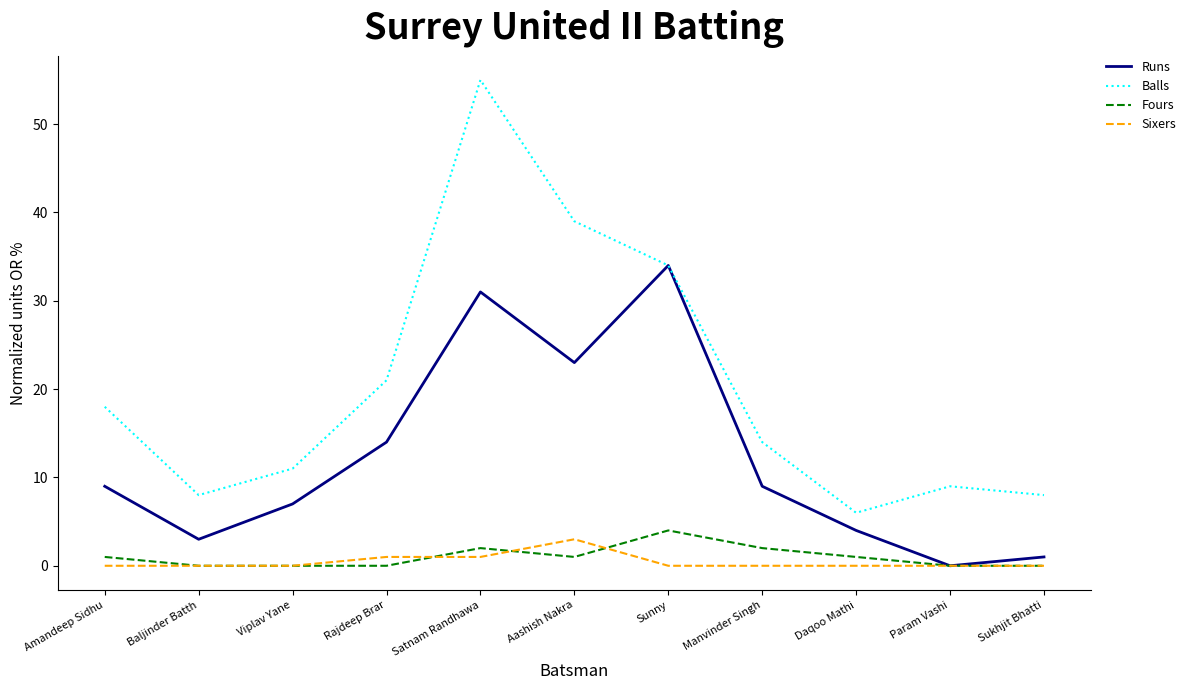

The value of Balls at Satnam Randhawa is 55. True or false?

True